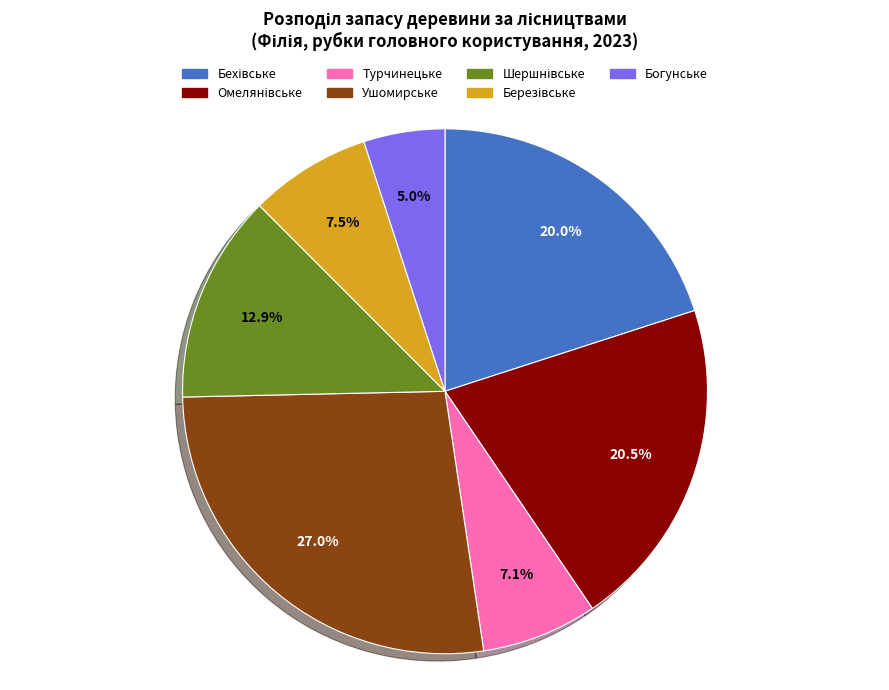

Between Богунське and Турчинецьке, which is larger?

Турчинецьке